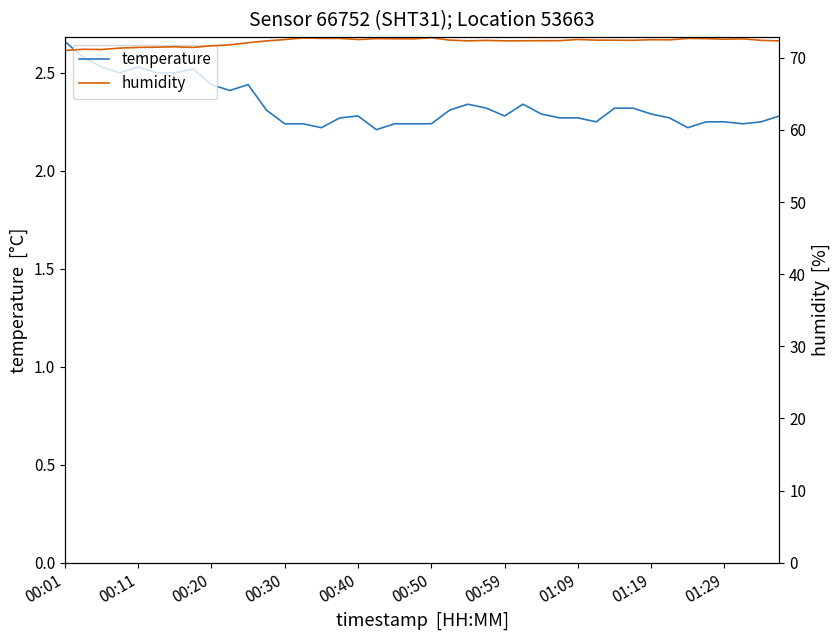

How many lines are shown in the chart?

2